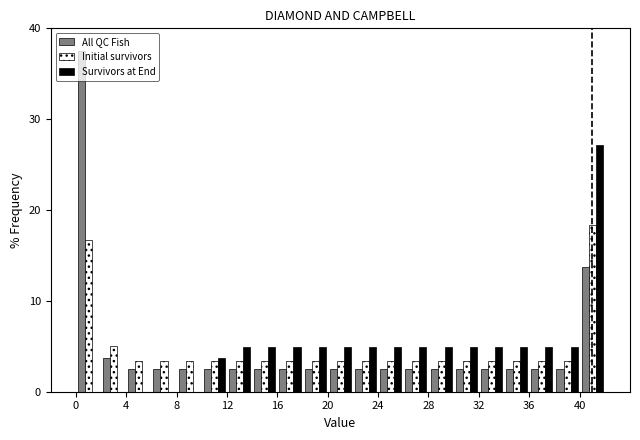

Reading left to right, transcribe this chart: for each range on the x-axis, give the height of each series' bar. The values are not printed on the chart, so give them approximately, as read against the axis.

0 to 2: All QC Fish=38	Initial survivors=17	Survivors at End=0
2 to 4: All QC Fish=4	Initial survivors=5	Survivors at End=0
4 to 6: All QC Fish=3	Initial survivors=3	Survivors at End=0
6 to 8: All QC Fish=3	Initial survivors=3	Survivors at End=0
8 to 10: All QC Fish=3	Initial survivors=3	Survivors at End=0
10 to 12: All QC Fish=3	Initial survivors=3	Survivors at End=4
12 to 14: All QC Fish=3	Initial survivors=3	Survivors at End=5
14 to 16: All QC Fish=3	Initial survivors=3	Survivors at End=5
16 to 18: All QC Fish=3	Initial survivors=3	Survivors at End=5
18 to 20: All QC Fish=3	Initial survivors=3	Survivors at End=5
20 to 22: All QC Fish=3	Initial survivors=3	Survivors at End=5
22 to 24: All QC Fish=3	Initial survivors=3	Survivors at End=5
24 to 26: All QC Fish=3	Initial survivors=3	Survivors at End=5
26 to 28: All QC Fish=3	Initial survivors=3	Survivors at End=5
28 to 30: All QC Fish=3	Initial survivors=3	Survivors at End=5
30 to 32: All QC Fish=3	Initial survivors=3	Survivors at End=5
32 to 34: All QC Fish=3	Initial survivors=3	Survivors at End=5
34 to 36: All QC Fish=3	Initial survivors=3	Survivors at End=5
36 to 38: All QC Fish=3	Initial survivors=3	Survivors at End=5
38 to 40: All QC Fish=3	Initial survivors=3	Survivors at End=5
40 to 42: All QC Fish=14	Initial survivors=18	Survivors at End=27